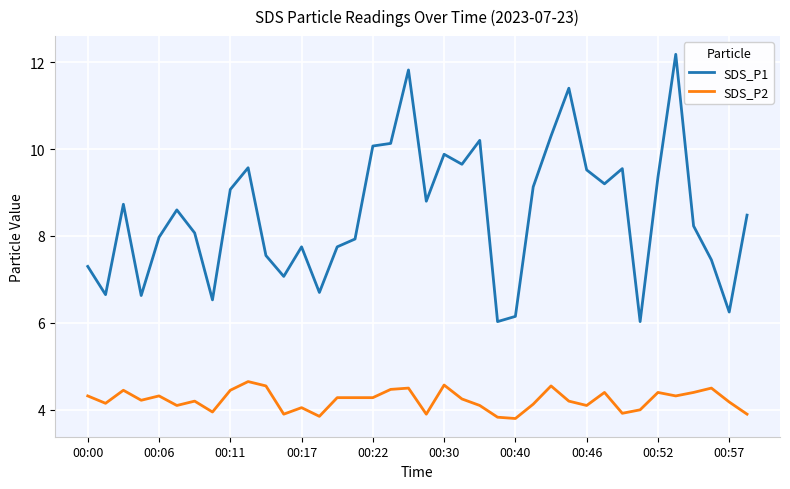

Which series has the largest total across all categories?

SDS_P1